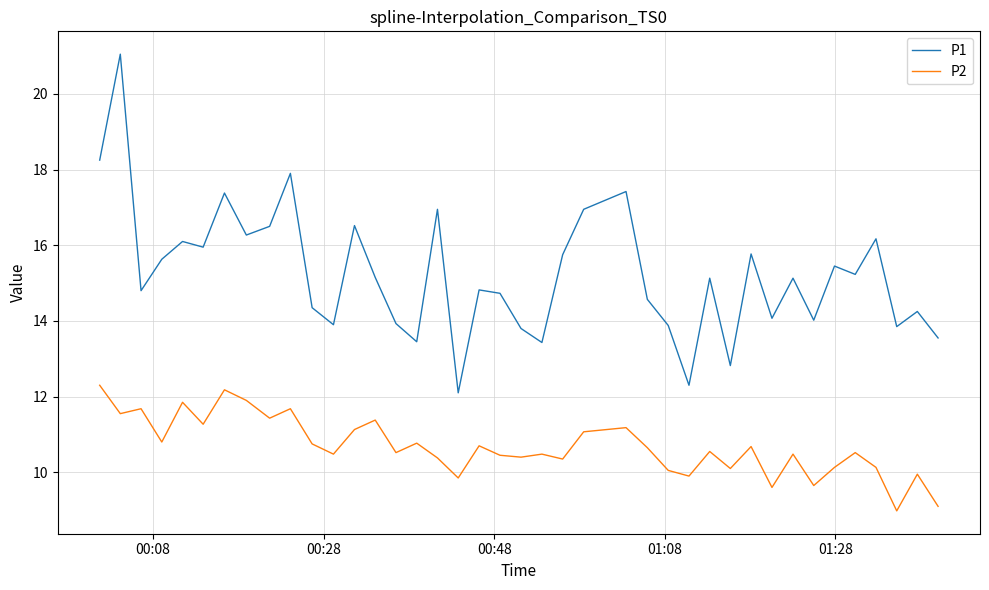

What is the difference between the maximum and minimum values in the P2 series?

3.3